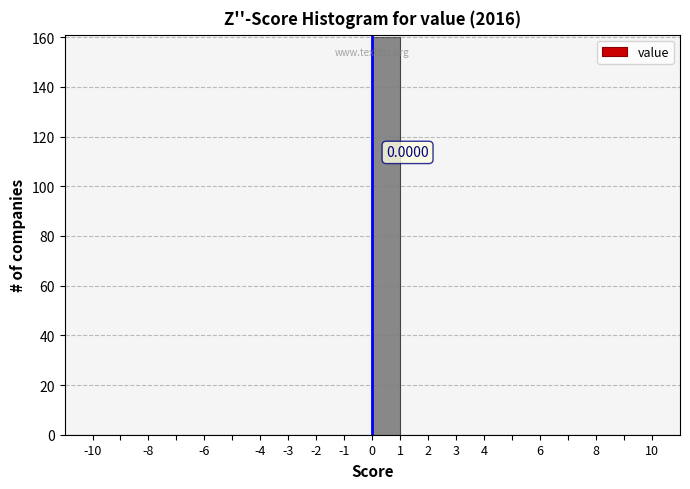

Which range on the x-axis has the tallest bar?

0 to 1